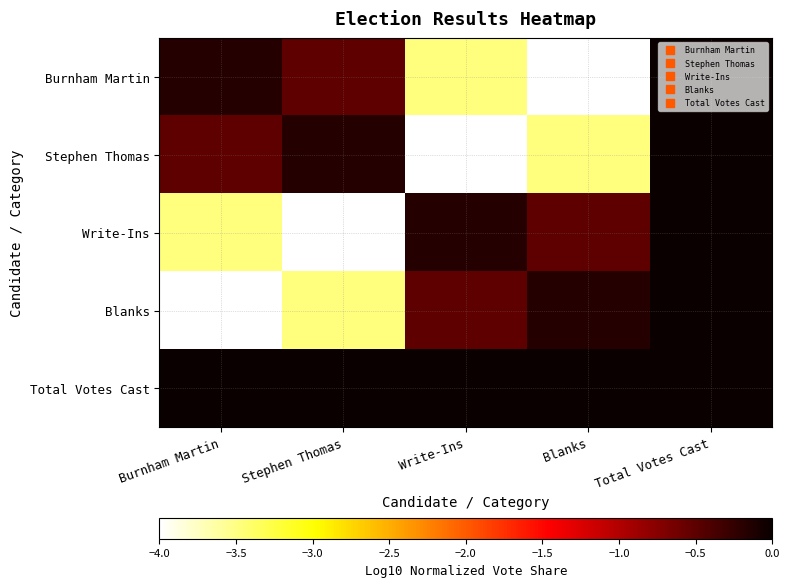

Rank the series by their maximum value, from highest to lowest.

Burnham Martin, Stephen Thomas, Write-Ins, Blanks, Total Votes Cast